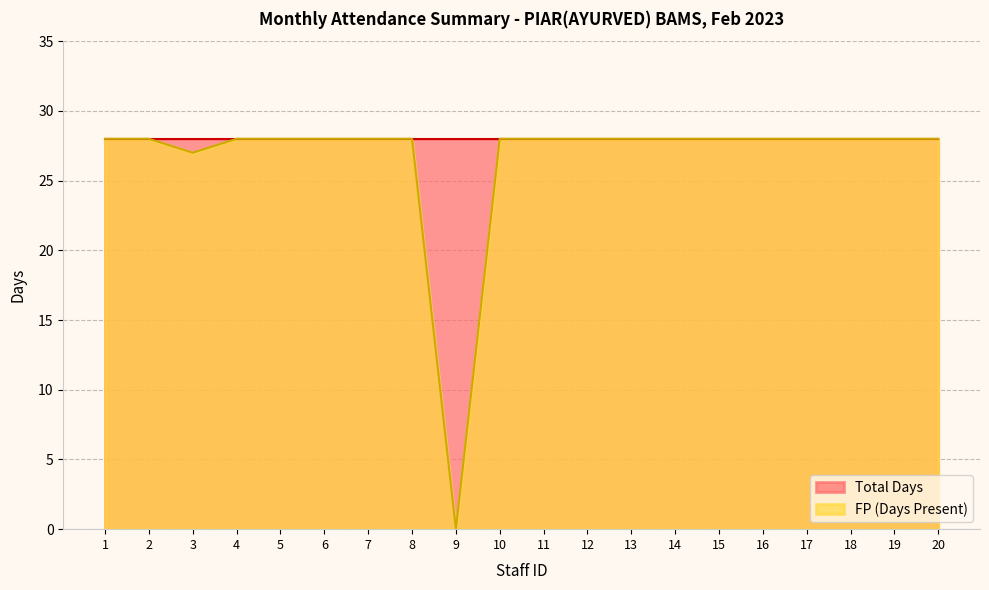

Does the chart have visible grid lines?

Yes